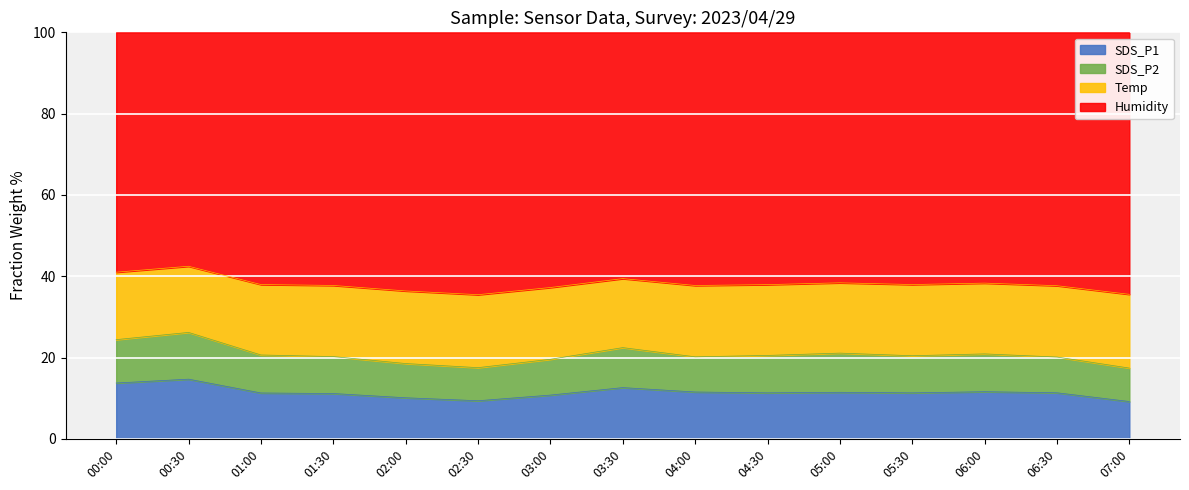

The value of SDS_P1 at 04:00 is 11.5. True or false?

True